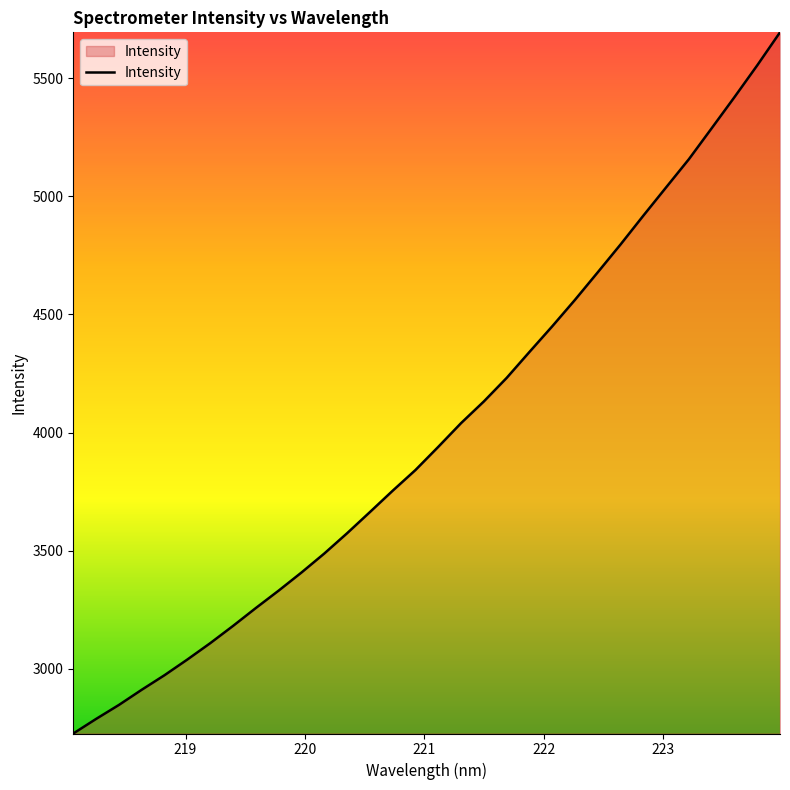

What is the smallest value displayed?

2725.9